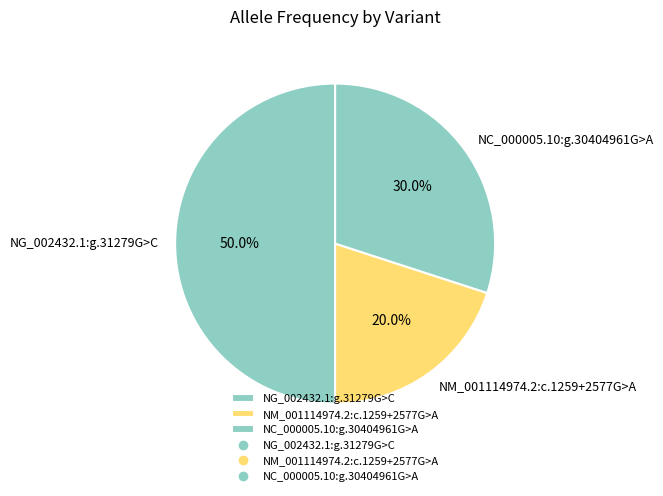

What percentage is the NC_000005.10:g.30404961G>A slice, to the nearest percent?

30%